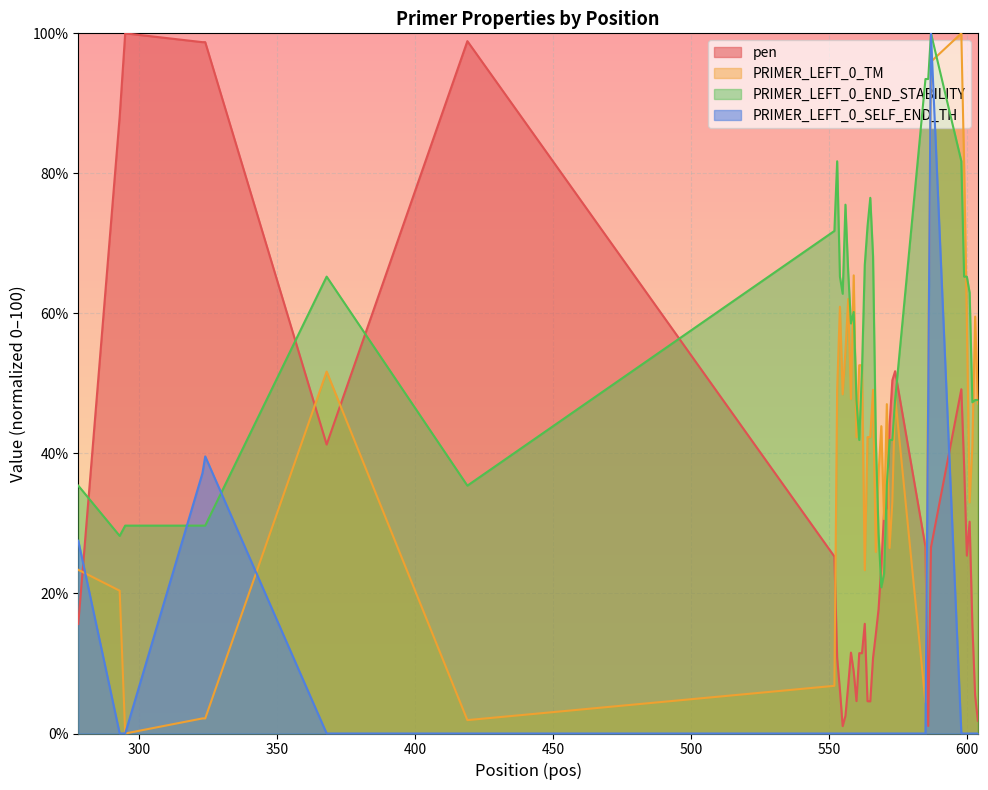

Which category has the highest value in the PRIMER_LEFT_0_SELF_END_TH series?

587